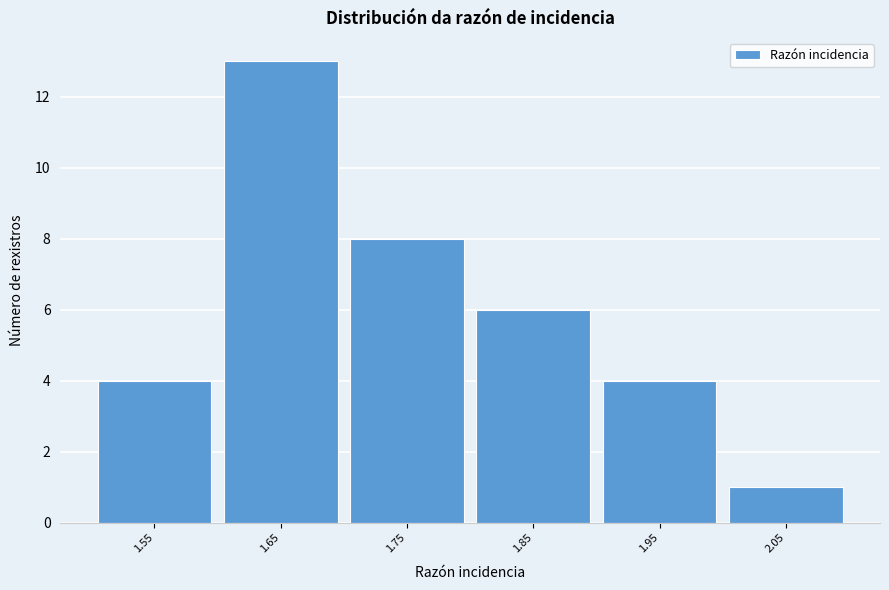

Reading left to right, extract all data points from this chart.

4	13	8	6	4	1